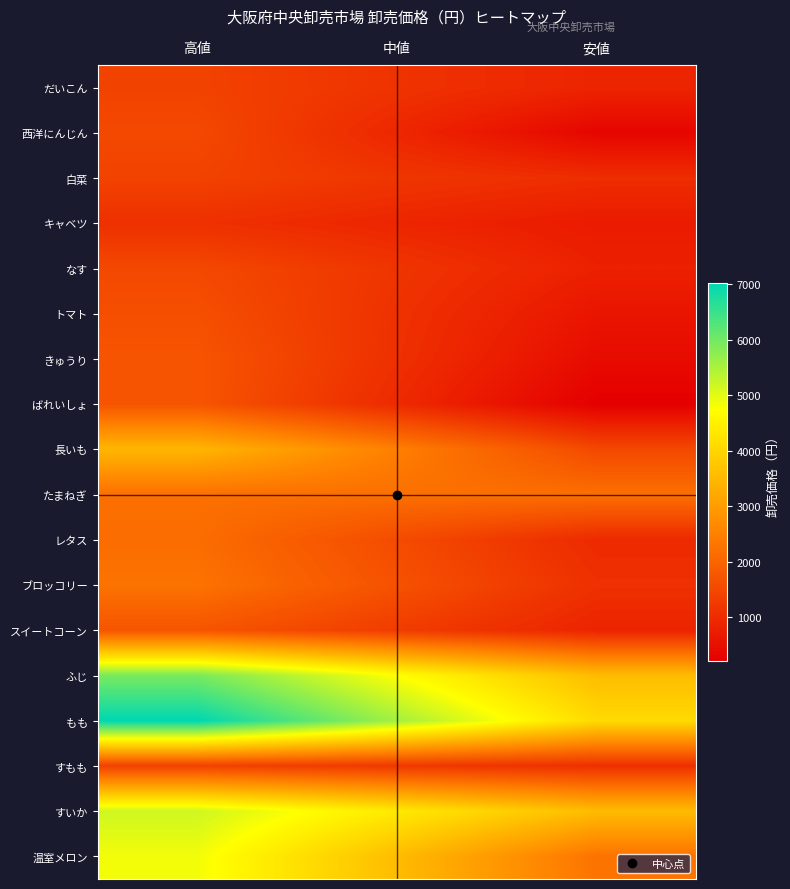

How many categories are shown in the chart?

3